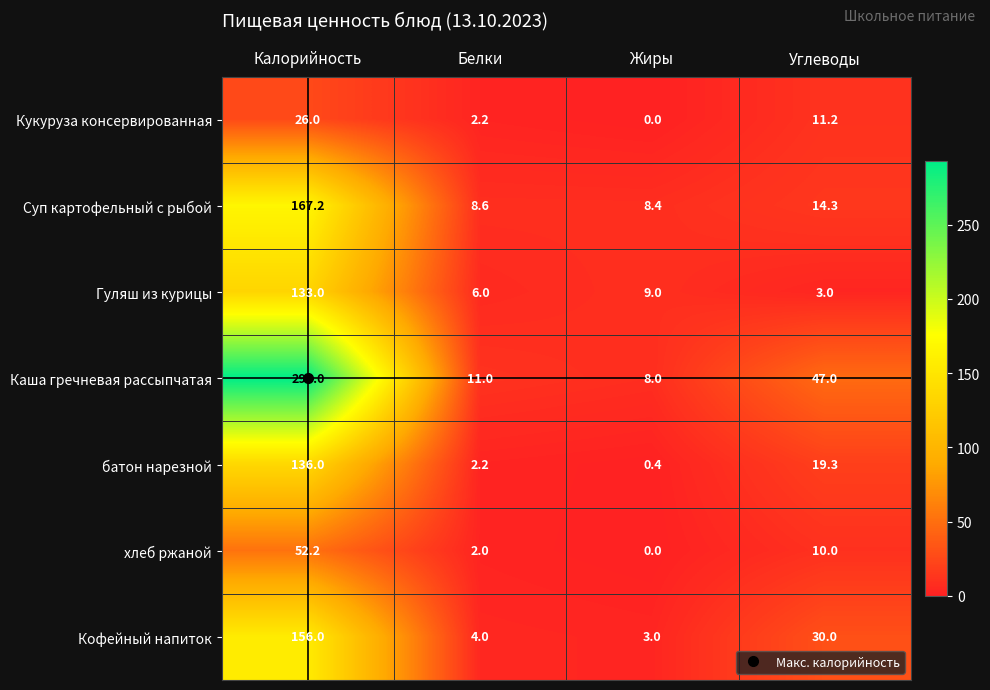

What is the total value across all series at Углеводы?

134.8